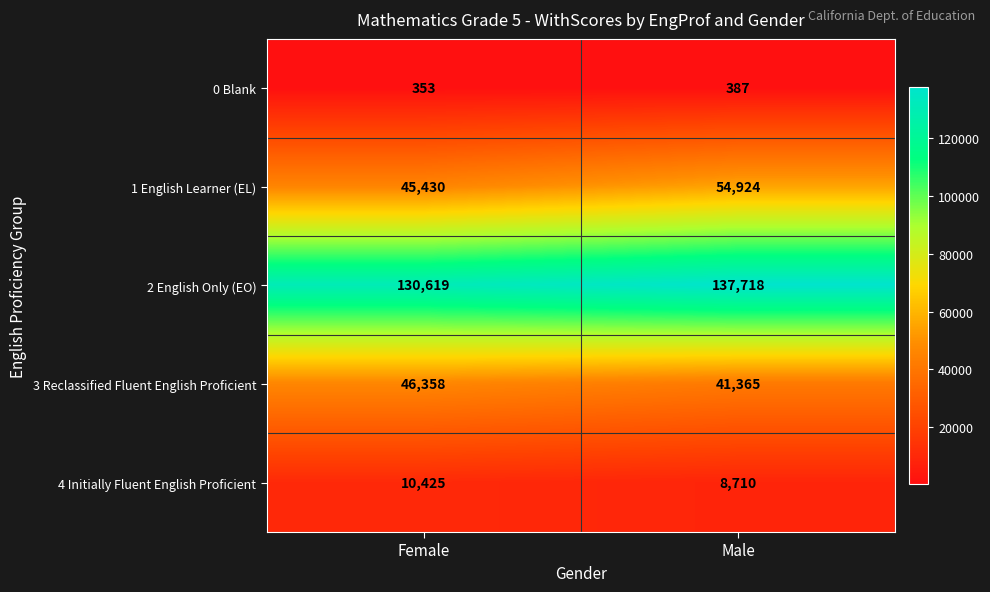

Which series changed the most between Female and Male?

1 English Learner (EL)